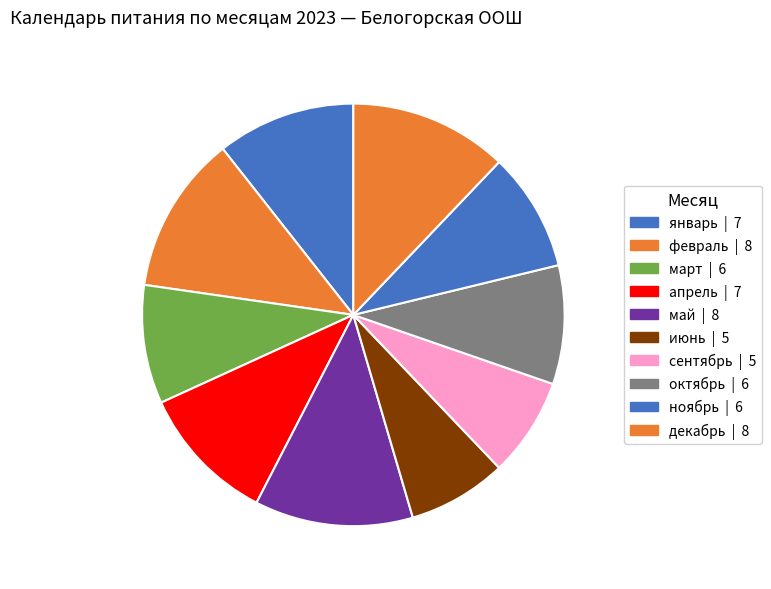

To the nearest percent, what is the difference between the декабрь and июнь slice percentages?

5%